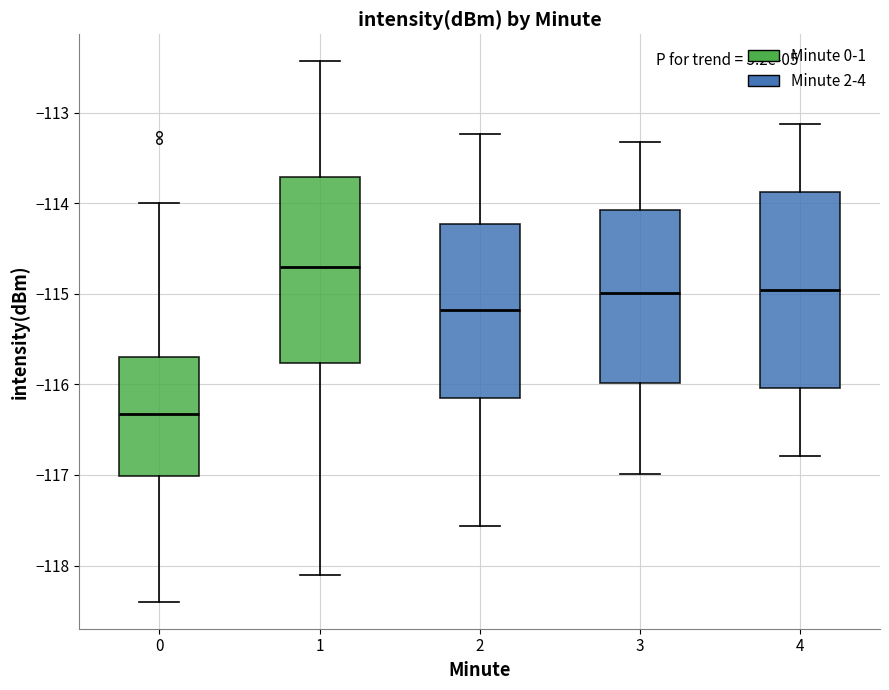

Reading left to right, read every box against the y-axis: the position of its median line, the range the box covers, and the ends of its whiskers. The values are not printed on the chart, so give them approximately, as read against the axis.

0: median -116.3, box -117.0 to -115.7, whiskers -118.4 to -114.0
1: median -114.7, box -115.8 to -113.7, whiskers -118.1 to -112.4
2: median -115.2, box -116.2 to -114.2, whiskers -117.6 to -113.2
3: median -115.0, box -116.0 to -114.1, whiskers -117.0 to -113.3
4: median -115.0, box -116.0 to -113.9, whiskers -116.8 to -113.1